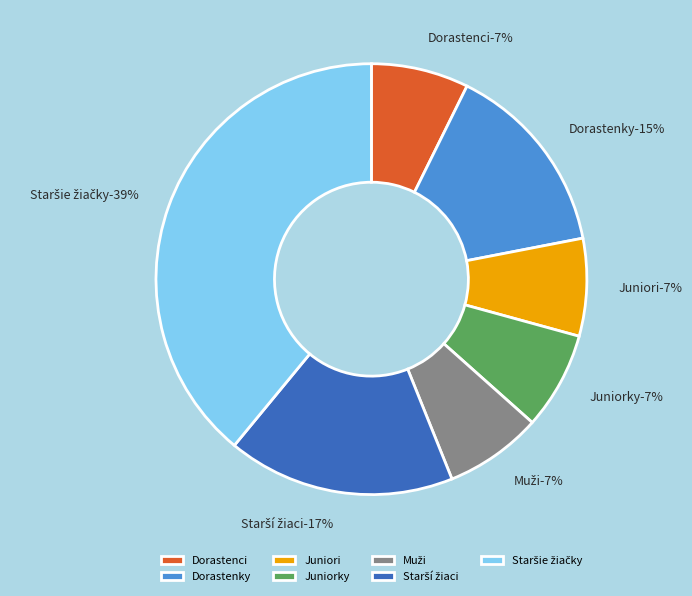

Which category has the smallest portion of the pie?

Dorastenci